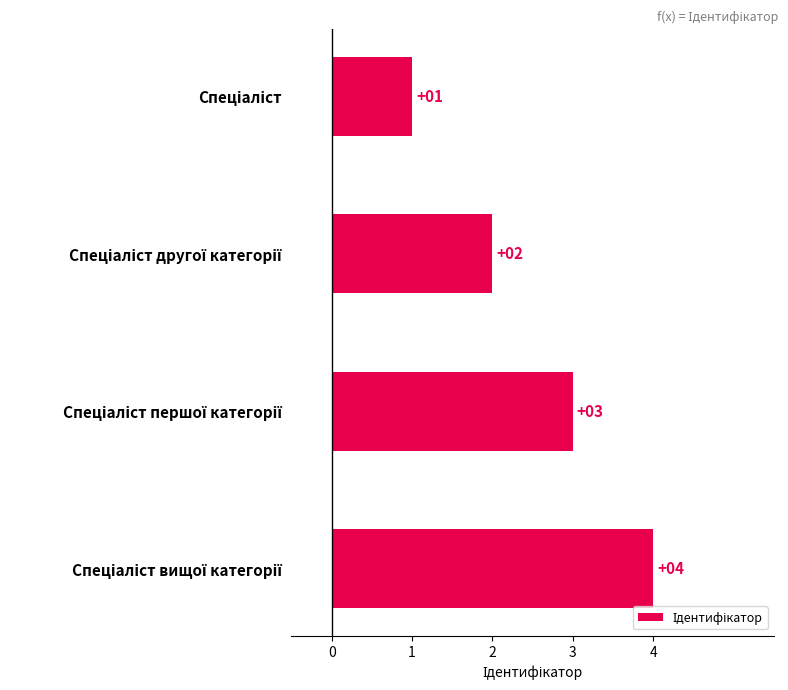

What is the maximum value shown in the chart?

4